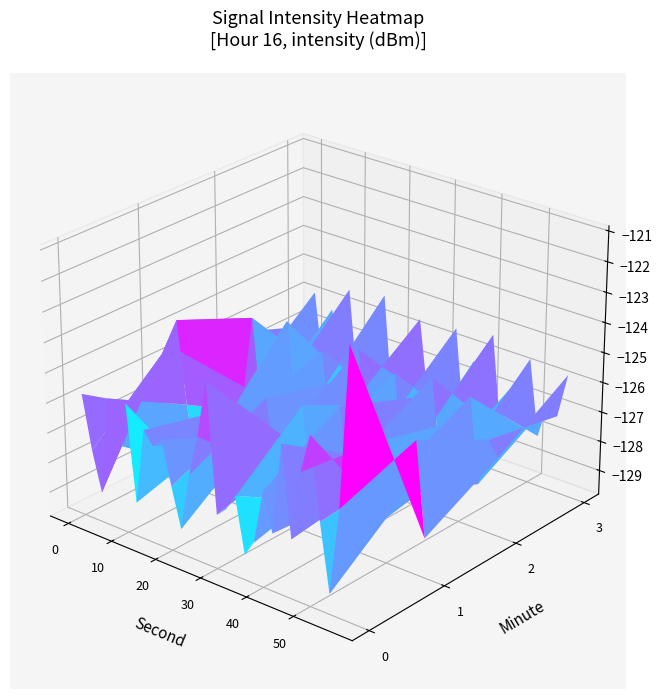

Reading left to right, list all the values displayed in this chart.

0: -125.7	-127.5	-128.8	-125.5	-127.0	-125.5	-128.7	-126.1	-126.6	-126.2	-127.7	-129.0	-127.1	-125.7	-123.8	-128.0	-127.7	-127.2	-129.0	-128.4	-126.7	-127.9	-124.9	-127.9	-125.6	-124.3	-126.9	-129.1	-126.3	-121.0
1: -127.5	-125.2	-124.3	-127.0	-129.0	-129.6	-127.9	-126.8	-127.7	-127.4	-126.5	-127.1	-125.8	-128.2	-126.9	-127.3	-125.6	-128.7	-126.4	-127.8	-125.2	-128.1	-126.6	-127.5	-125.9	-128.3	-126.7	-127.2	-125.4	-128.5
2: -126.1	-127.9	-125.4	-128.6	-126.3	-127.7	-125.1	-128.4	-126.8	-127.6	-125.7	-128.9	-126.5	-127.3	-125.2	-128.1	-126.9	-127.5	-125.6	-128.7	-126.2	-127.4	-125.3	-128.2	-126.6	-127.8	-125.5	-128.3	-126.7	-127.2
3: -127.1	-125.8	-128.5	-126.2	-127.6	-125.3	-128.7	-126.4	-127.8	-125.1	-128.9	-126.6	-127.4	-125.5	-128.2	-126.7	-127.3	-125.4	-128.6	-126.3	-127.7	-125.2	-128.4	-126.8	-127.5	-125.6	-128.1	-126.9	-127.2	-125.7